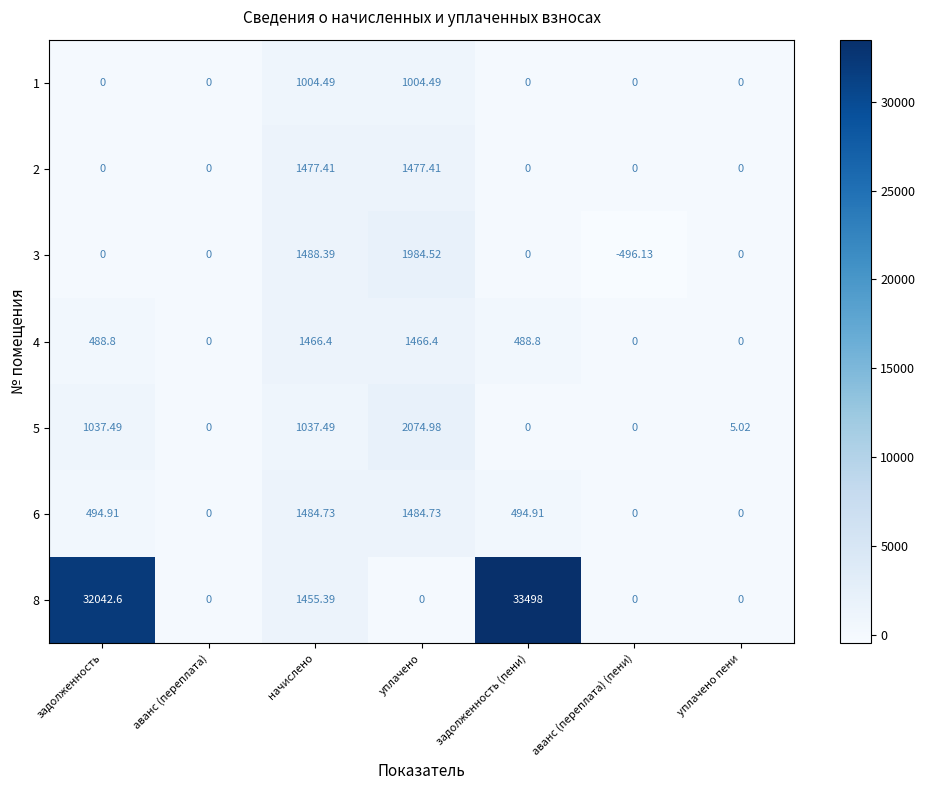

Where does the 6 series first go above 494?

задолженность